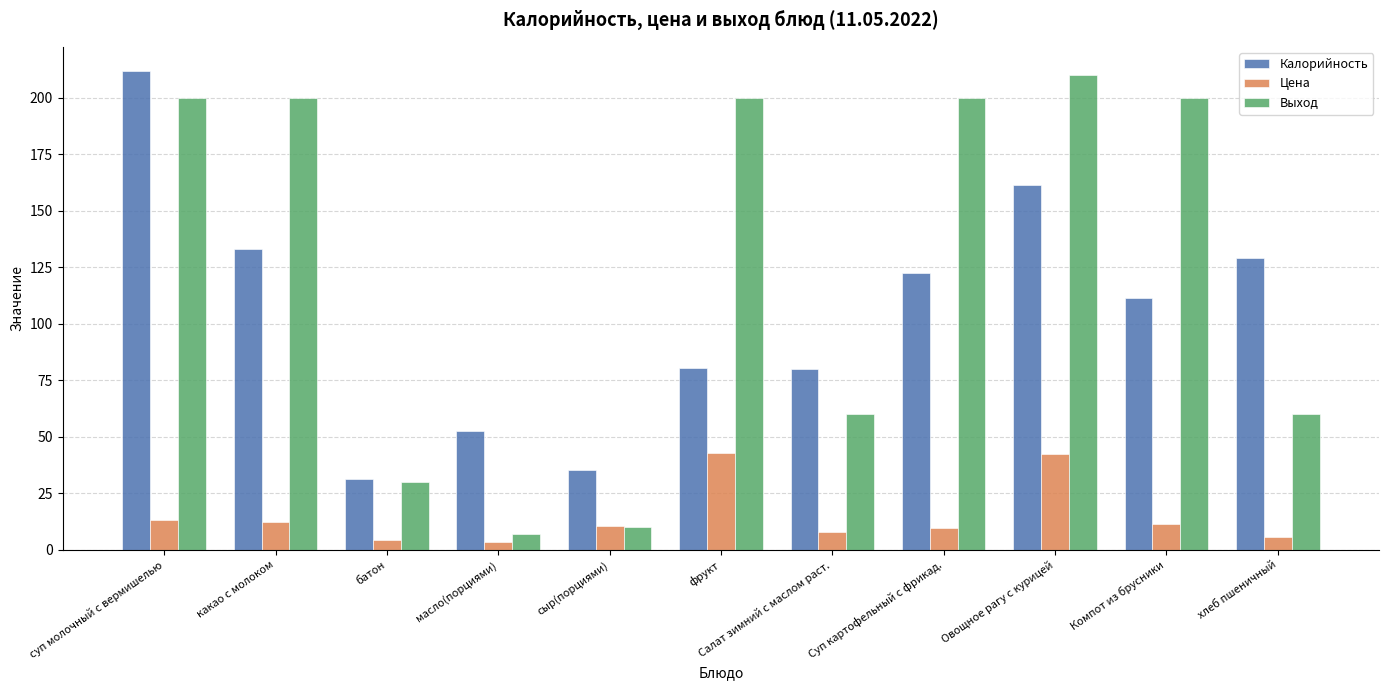

At which category is the sum across all series the highest?

суп молочный с вермишелью